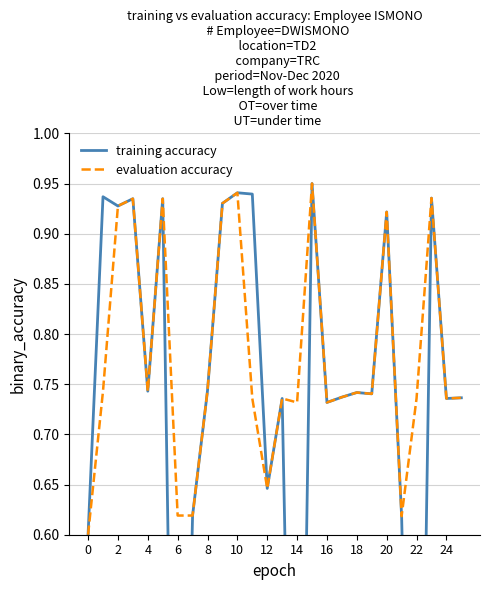

The value of training accuracy at 0 is 0.9. True or false?

False